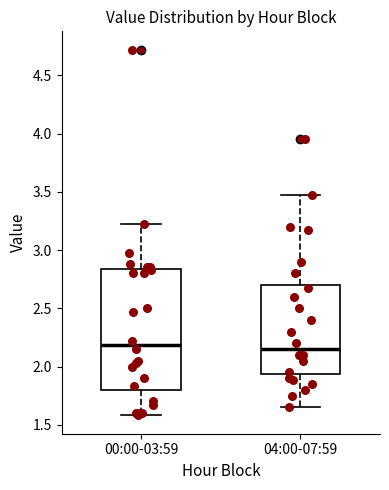

Where is the upper edge of the box for 04:00-07:59 on the y-axis? The values are not printed on the chart, so give them approximately, as read against the axis.

2.70